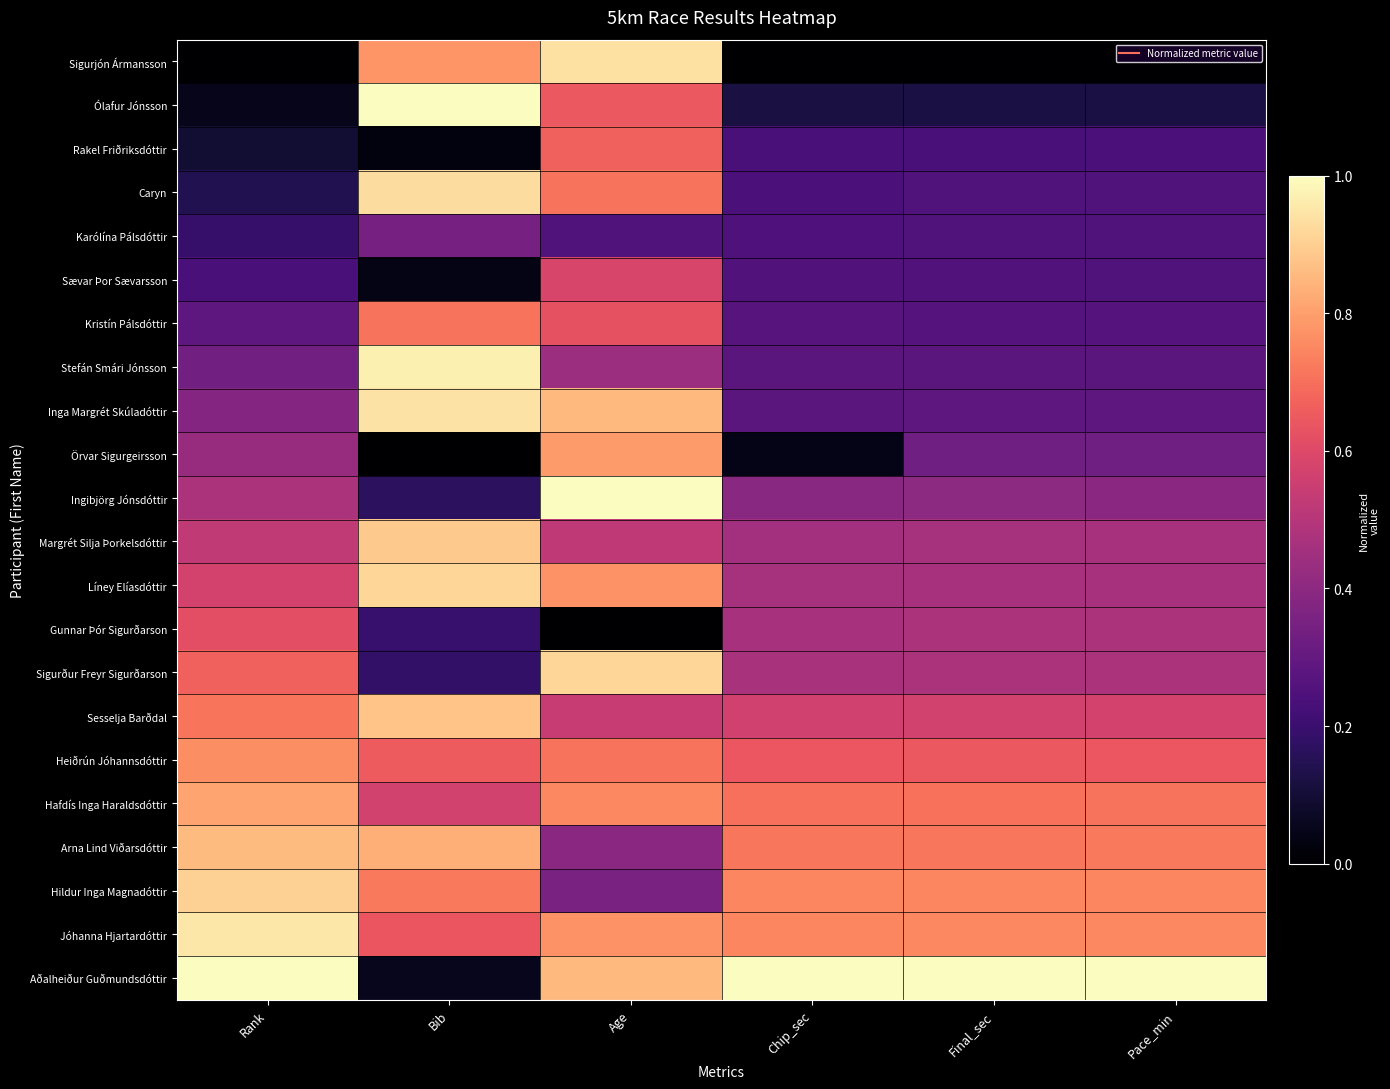

At which category is the sum across all series the highest?

Age